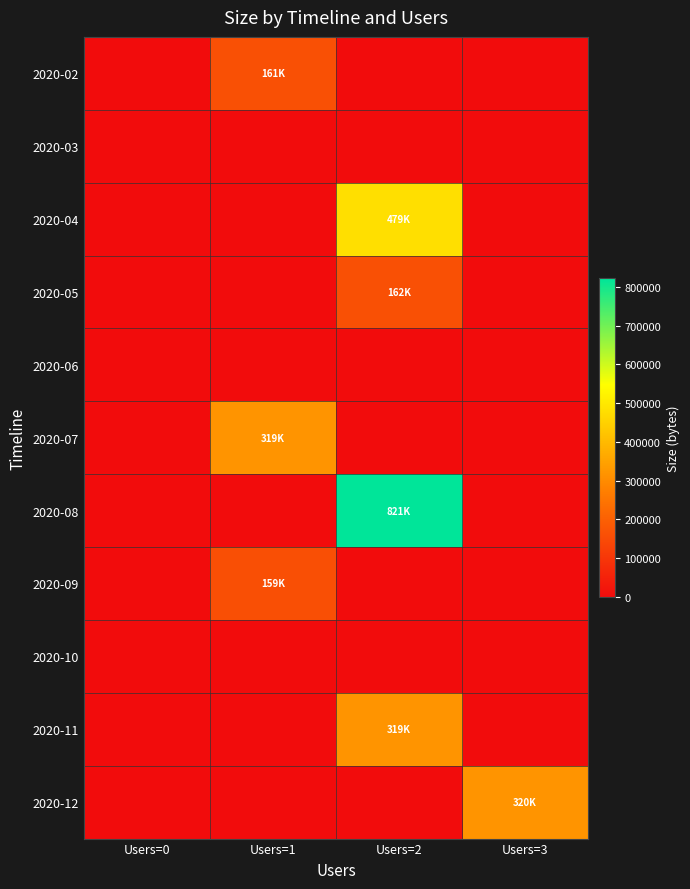

Which has a higher value, Users=3 or Users=1?

Users=1